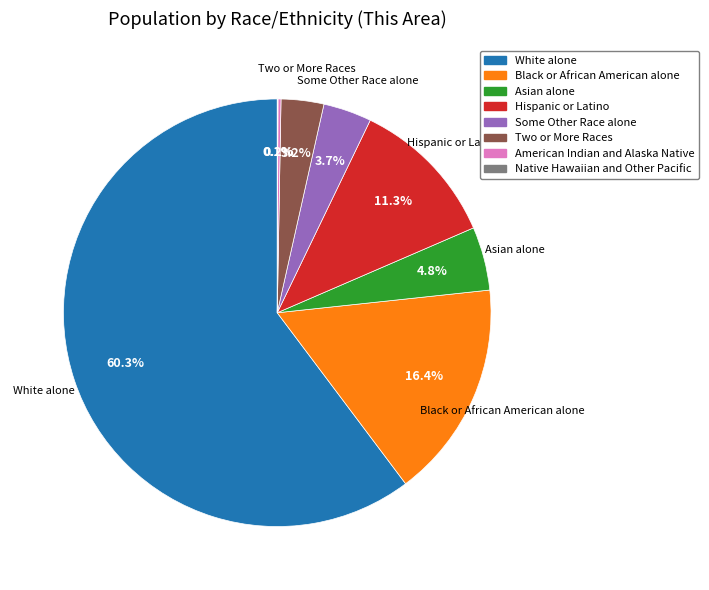

Which slice is the largest?

White alone